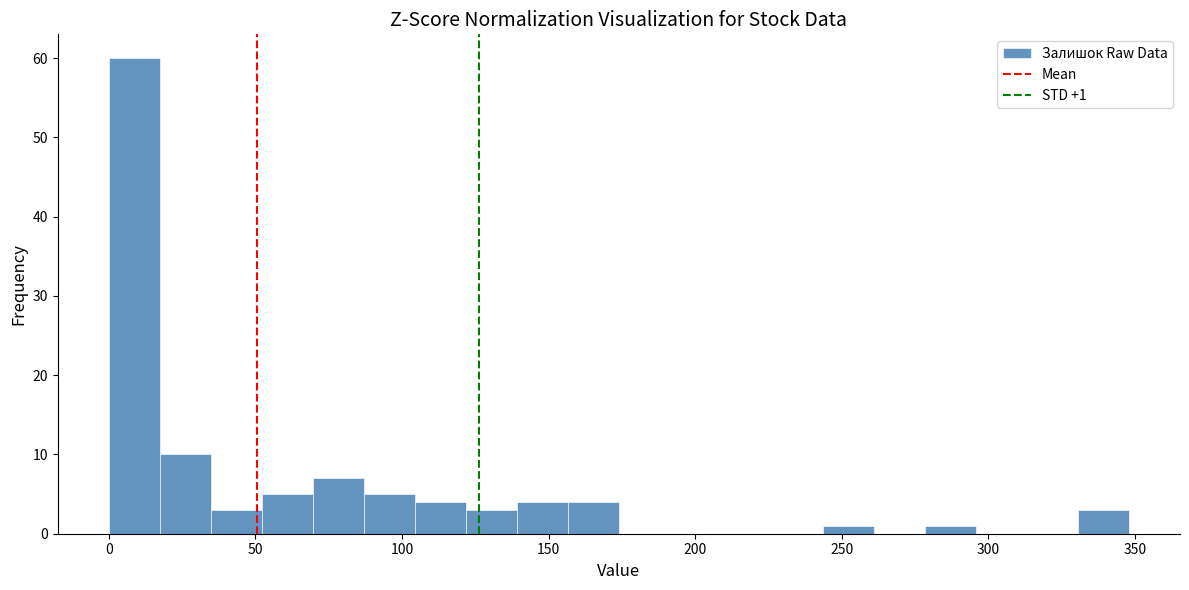

Around what value on the x-axis is the tallest bar? Give the approximate position of its centre, as read against the axis.

10